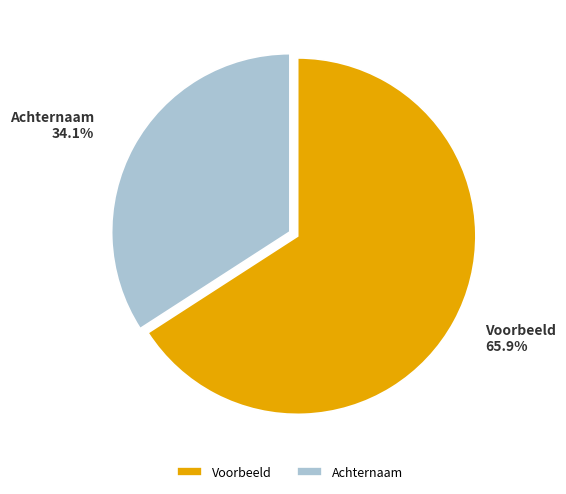

To the nearest percent, what percentage of the pie is Voorbeeld?

66%